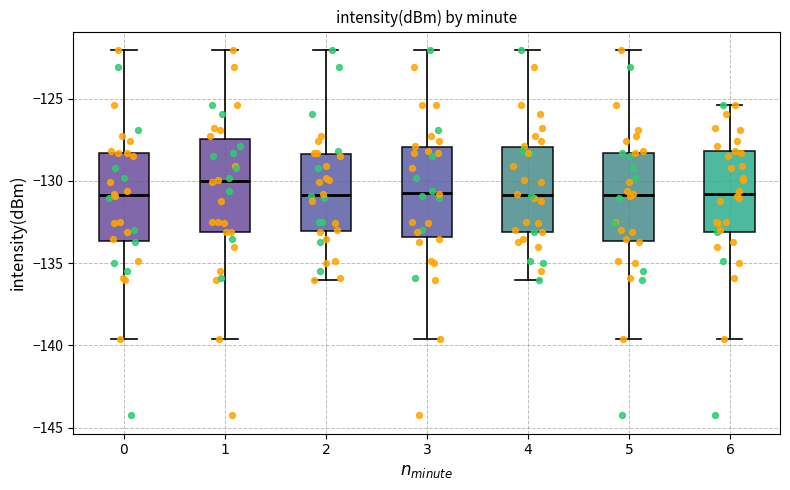

Where does the upper whisker of the box at x = $3$ end on the y-axis? The values are not printed on the chart, so give them approximately, as read against the axis.

-122.0